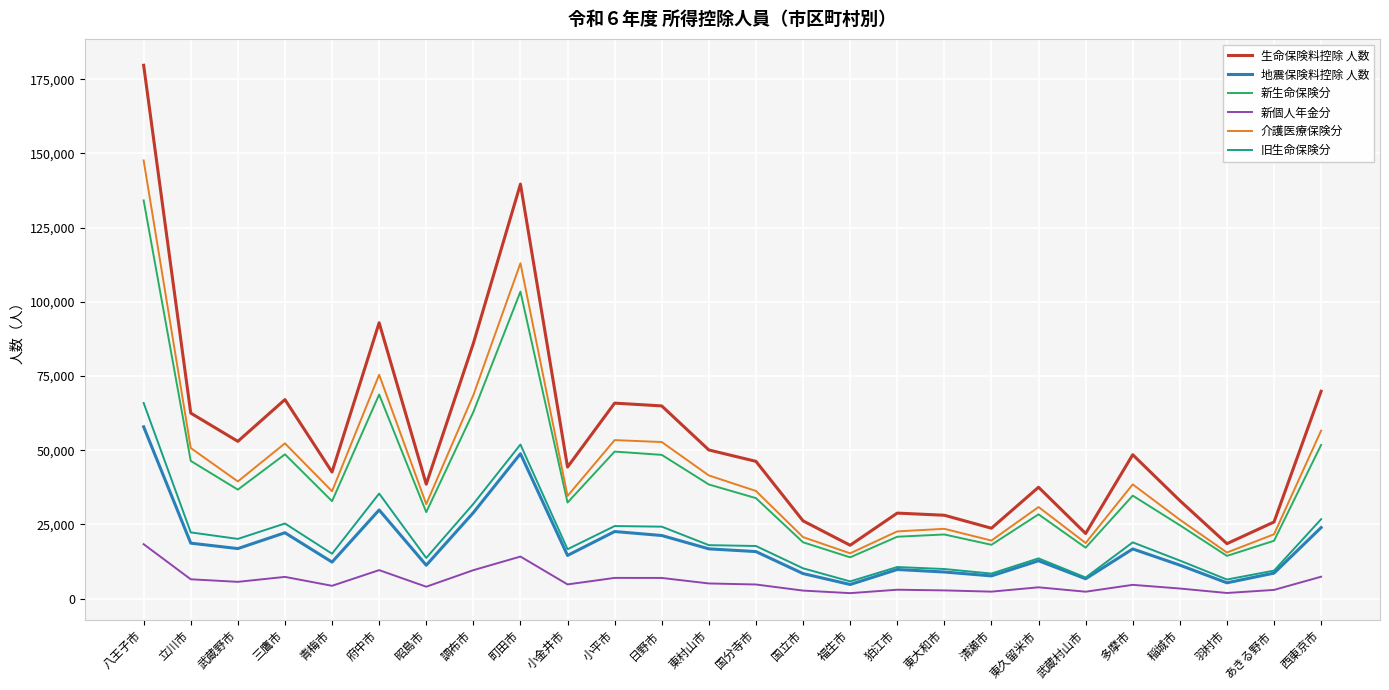

At which category is the sum across all series the highest?

八王子市